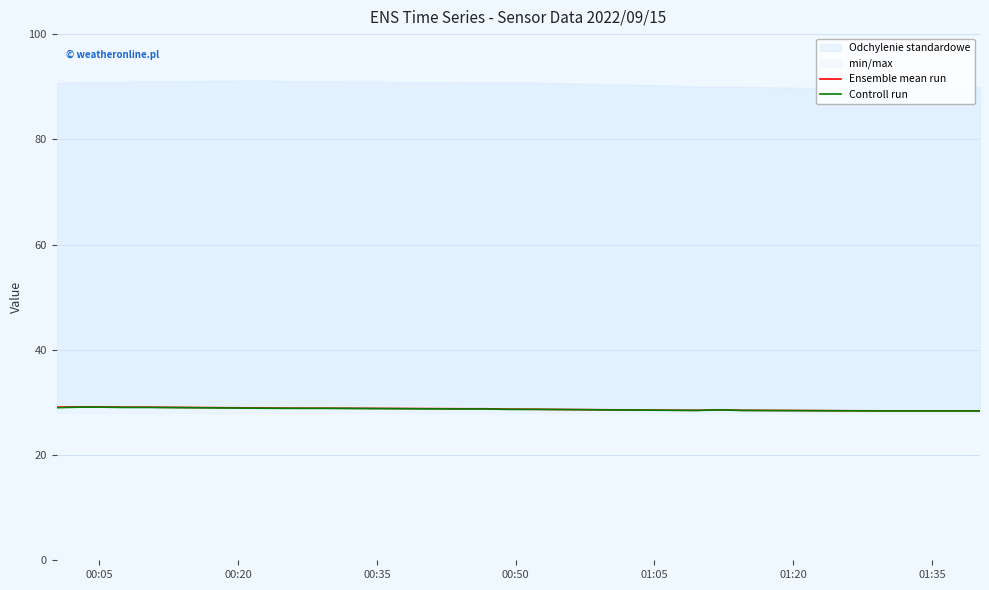

Count the number of categories in the chart.

20